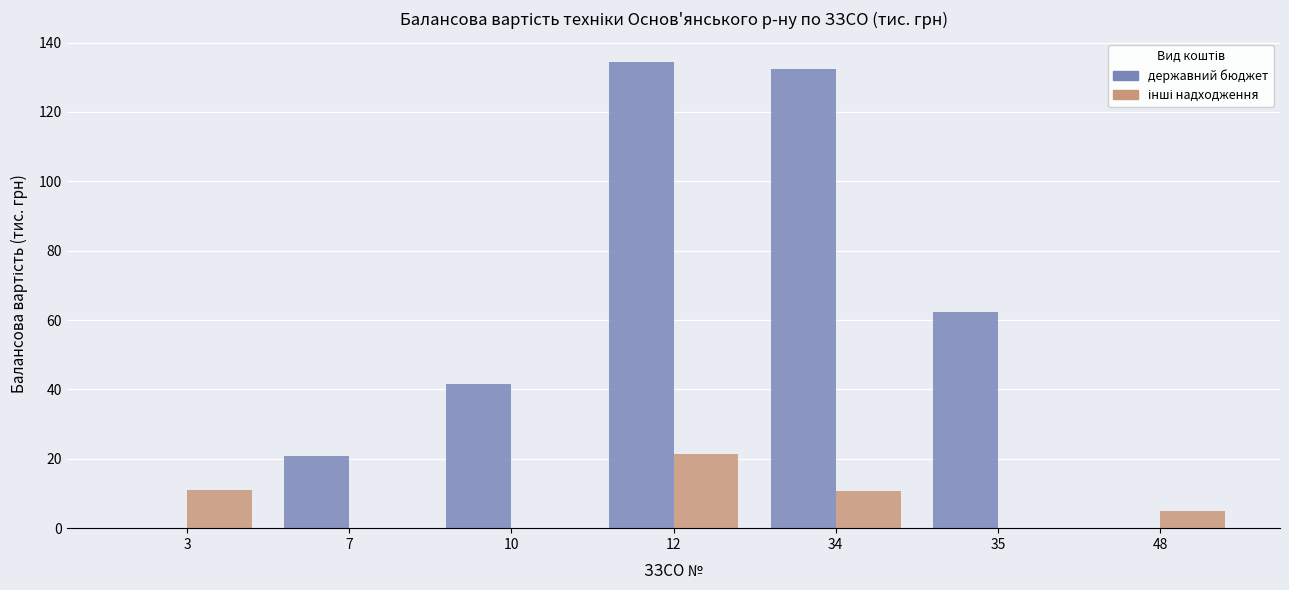

Is it true that державний бюджет equals 41.6 at 10?

True